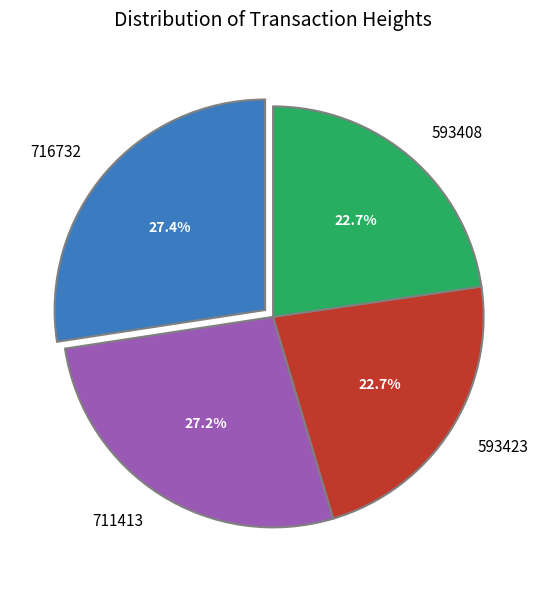

Does any single category account for the majority?

No